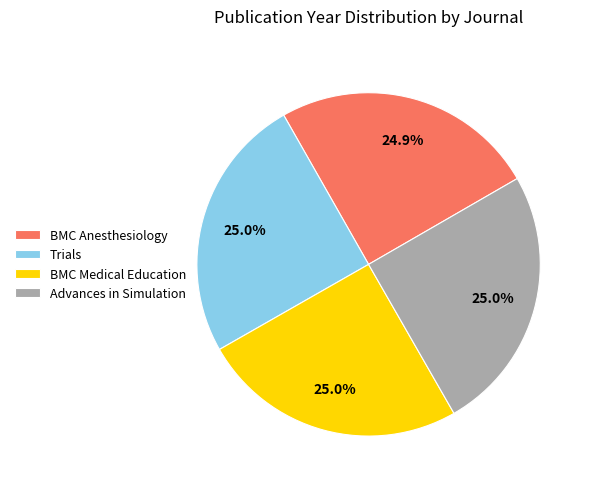

Approximately how many times larger is the value at BMC Anesthesiology compared to BMC Medical Education?

1.0